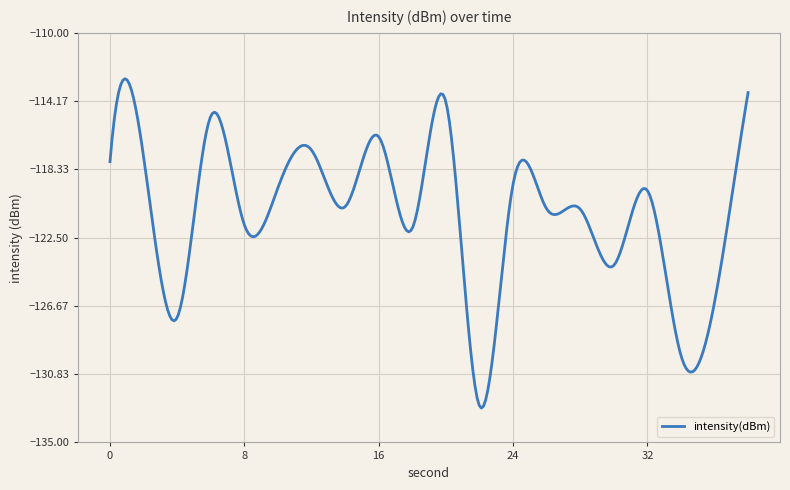

What is the smallest value displayed?

-132.9